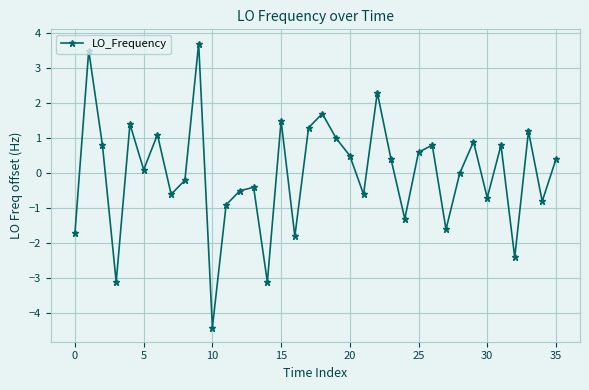

What is the difference between the maximum and second lowest values?

6.8